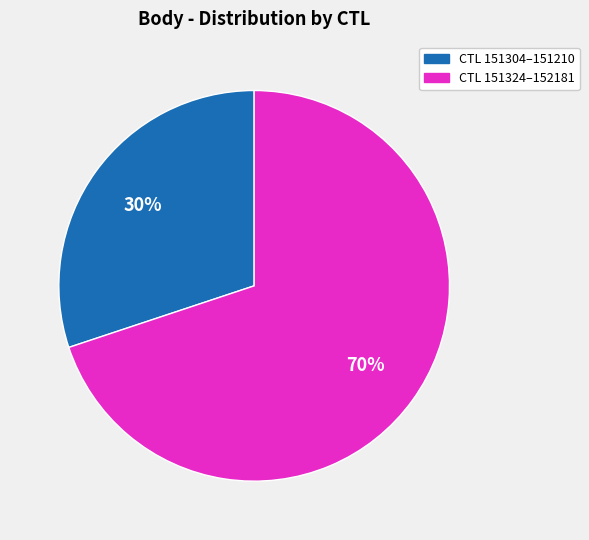

To the nearest percent, what is the difference between the largest and smallest slice percentages?

40%